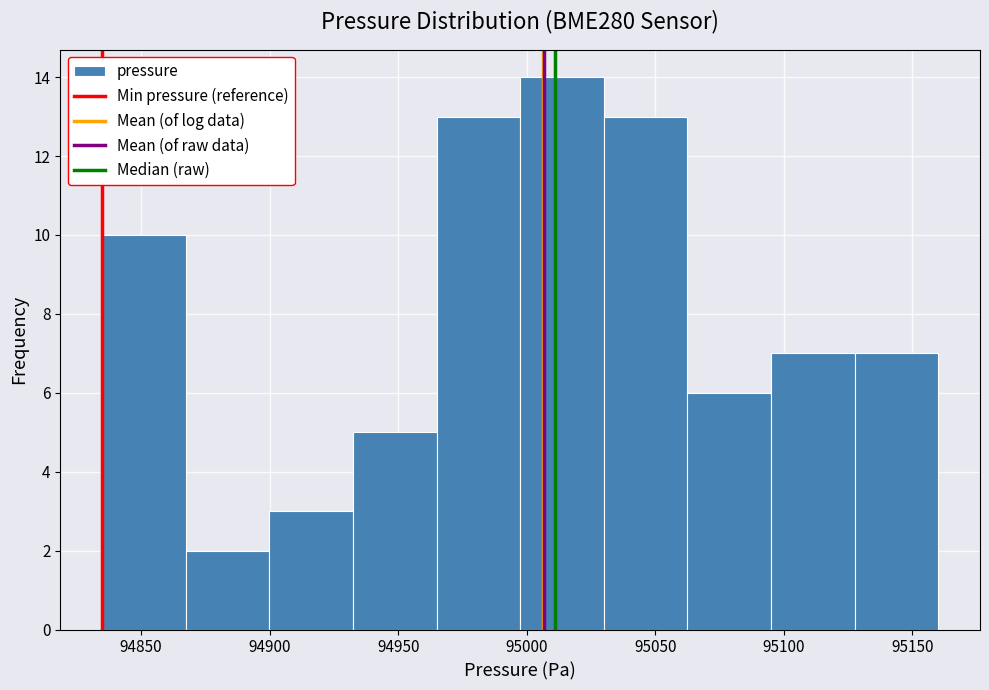

Which range on the x-axis has the tallest bar?

94995 to 95030